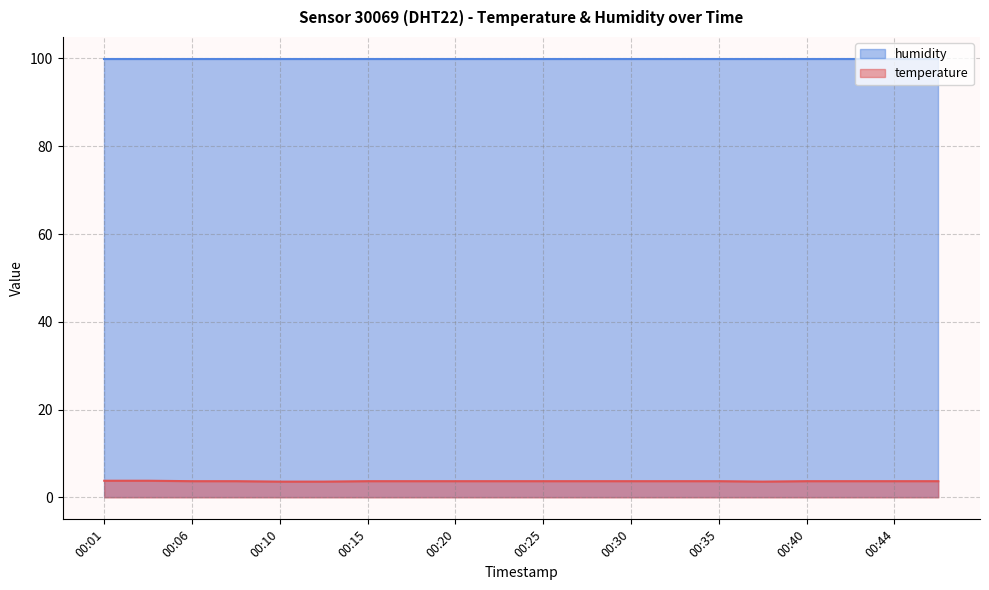

What is the difference between the maximum and second lowest values?

0.2